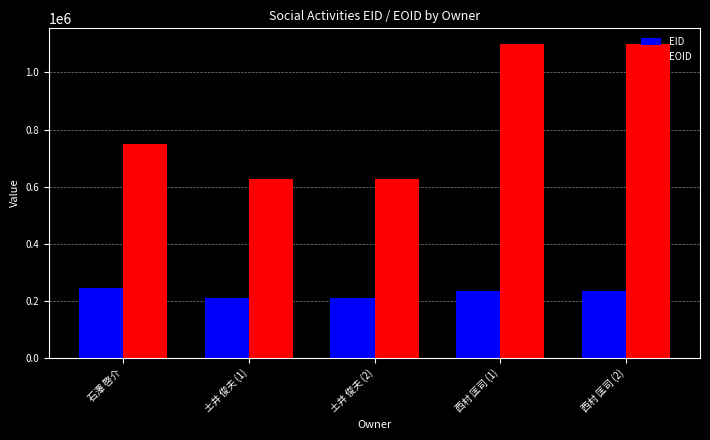

What is the highest value of the EOID series?

1099715